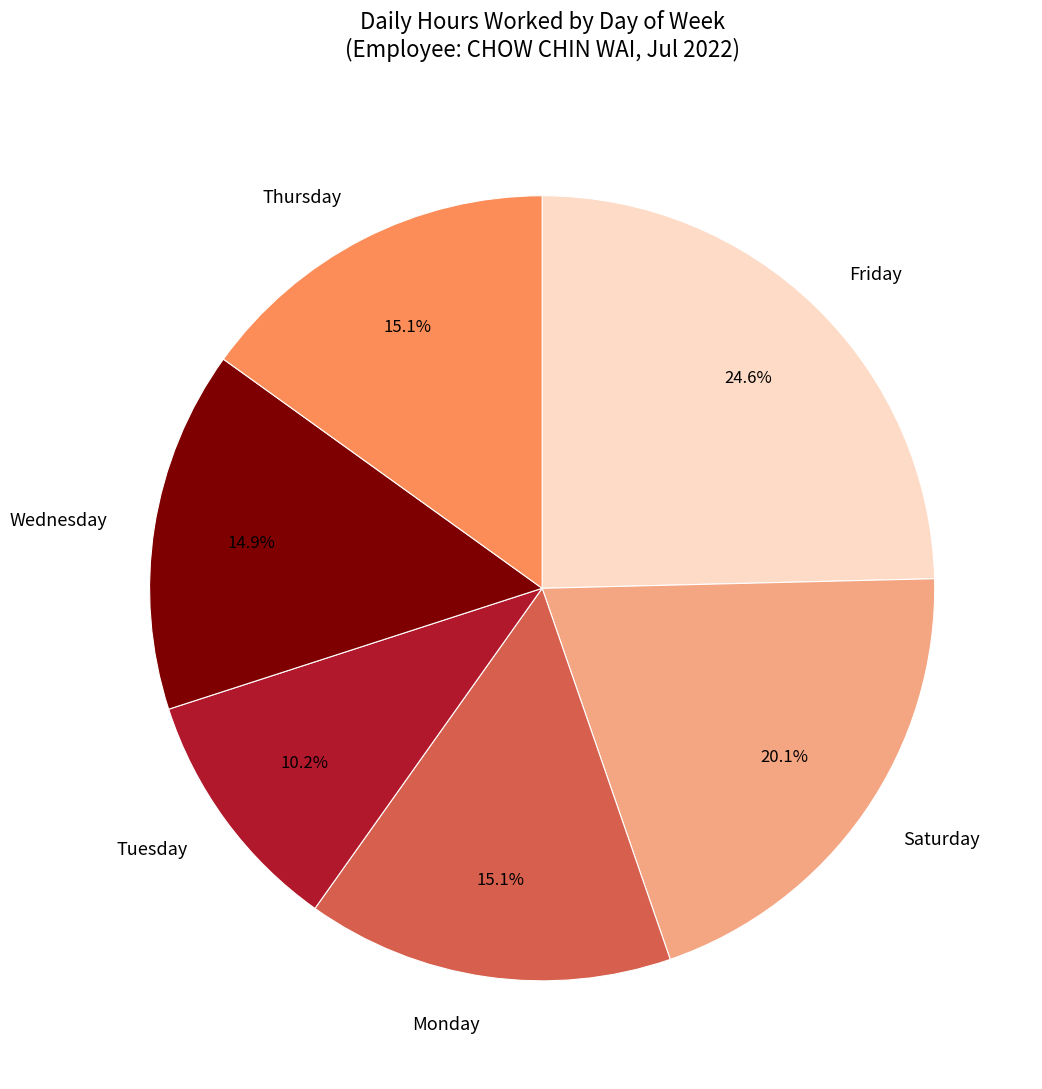

Between Monday and Friday, which is larger?

Friday